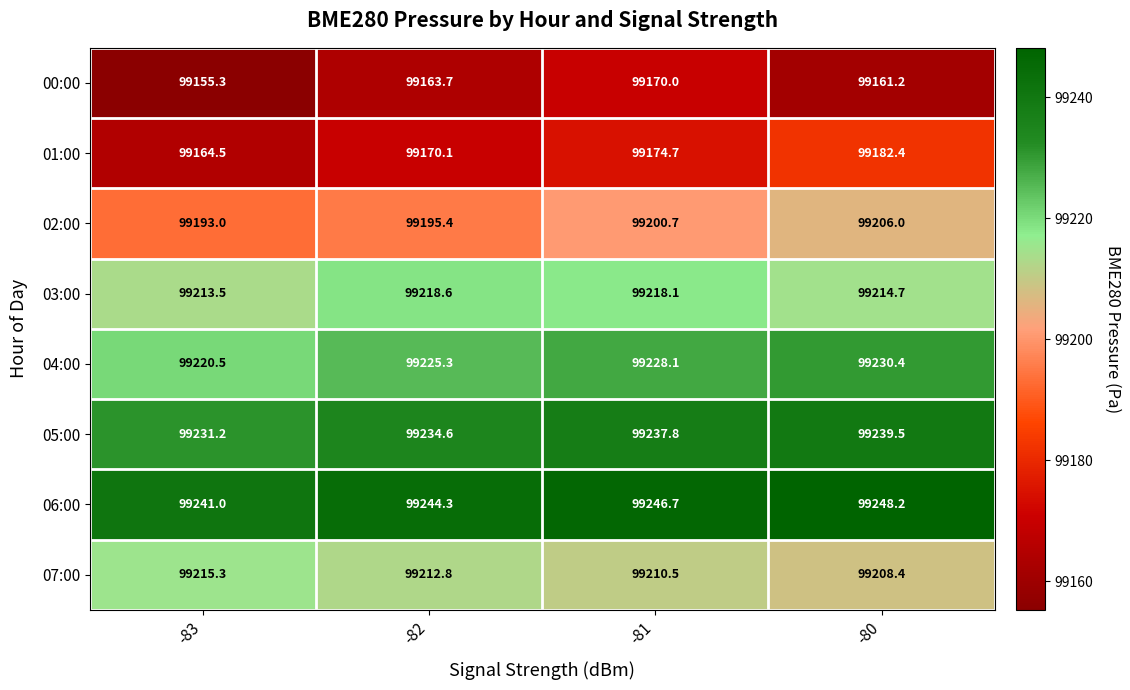

Rank the series by their maximum value, from lowest to highest.

00:00, 01:00, 02:00, 07:00, 03:00, 04:00, 05:00, 06:00